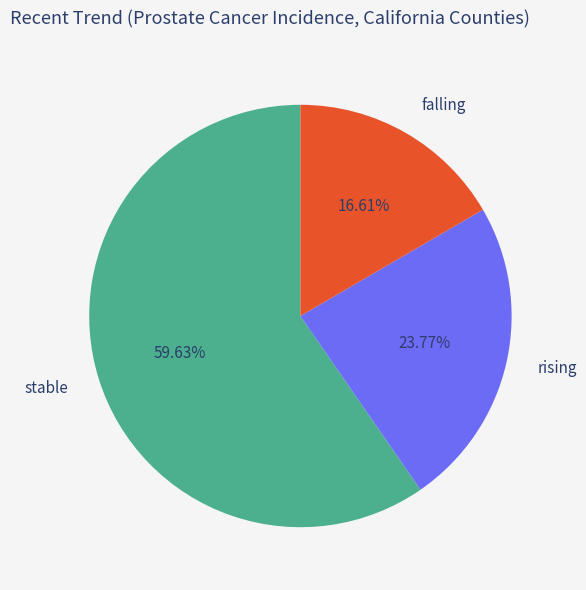

Which slice is the largest?

stable